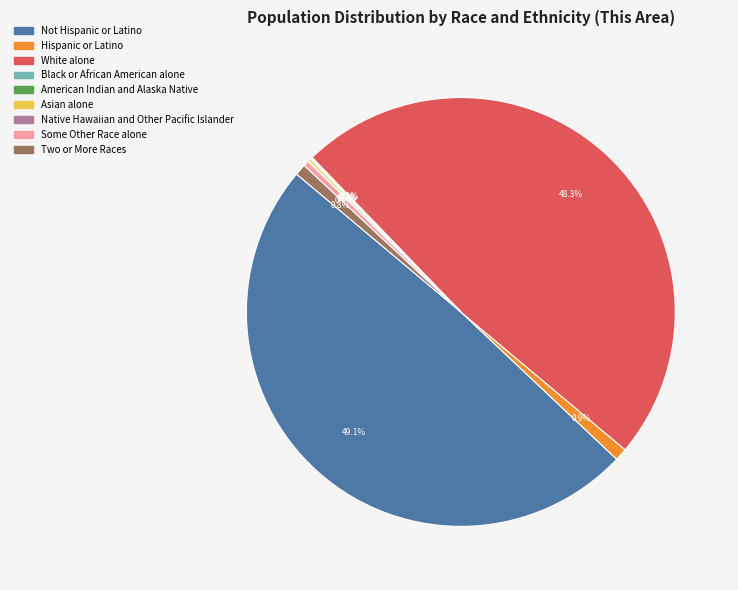

What is the largest slice in the pie chart?

Not Hispanic or Latino